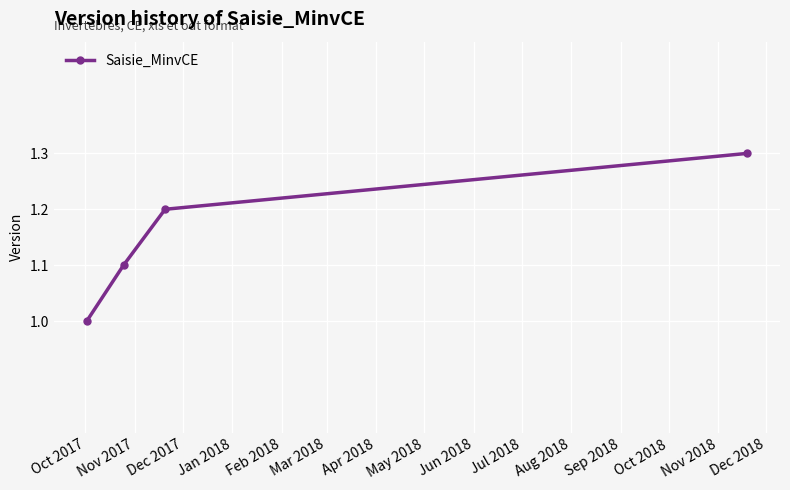

What is the value of the 4th point from the left?

1.3